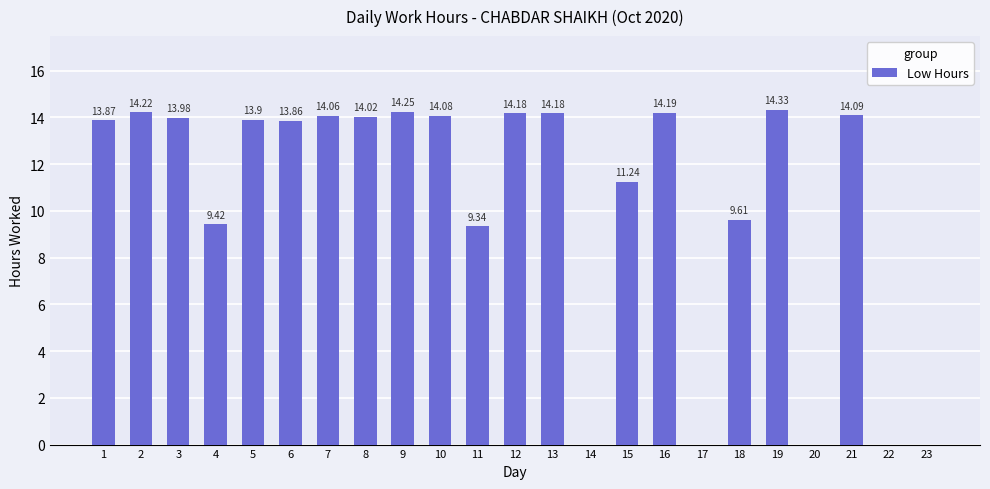

What is the maximum value shown in the chart?

14.3